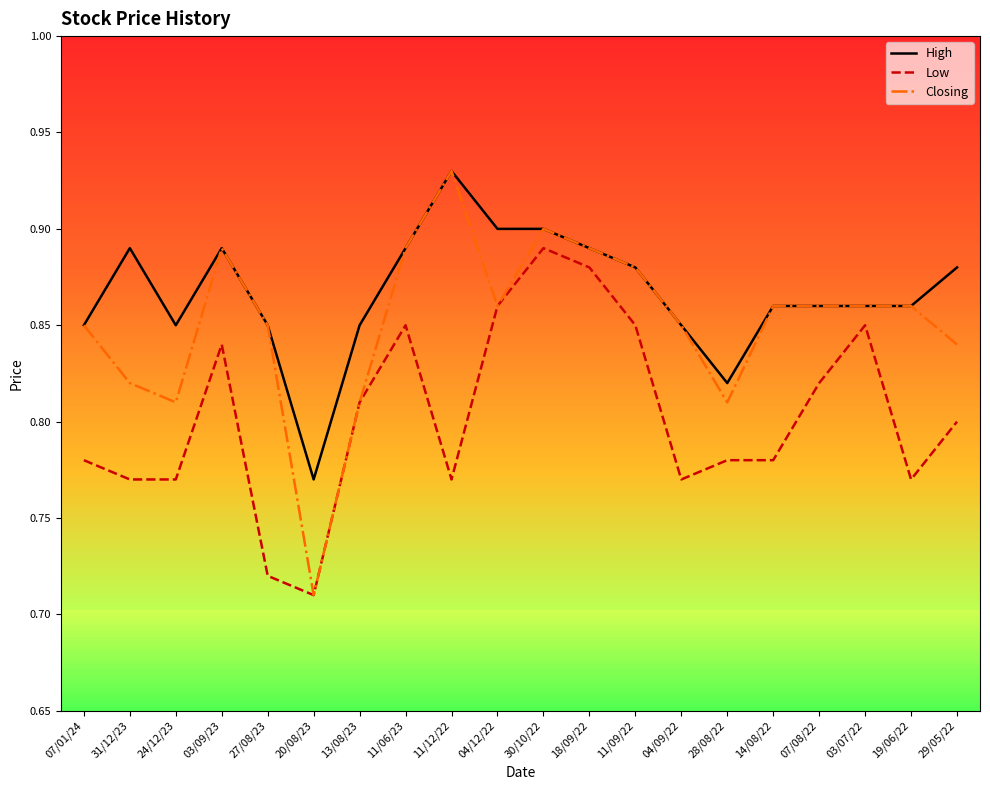

What position from the right is 19/06/22?

2